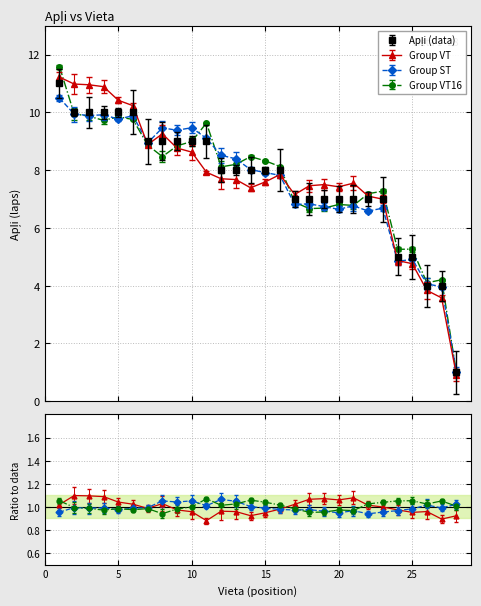

The value at 8 is 14. True or false?

False